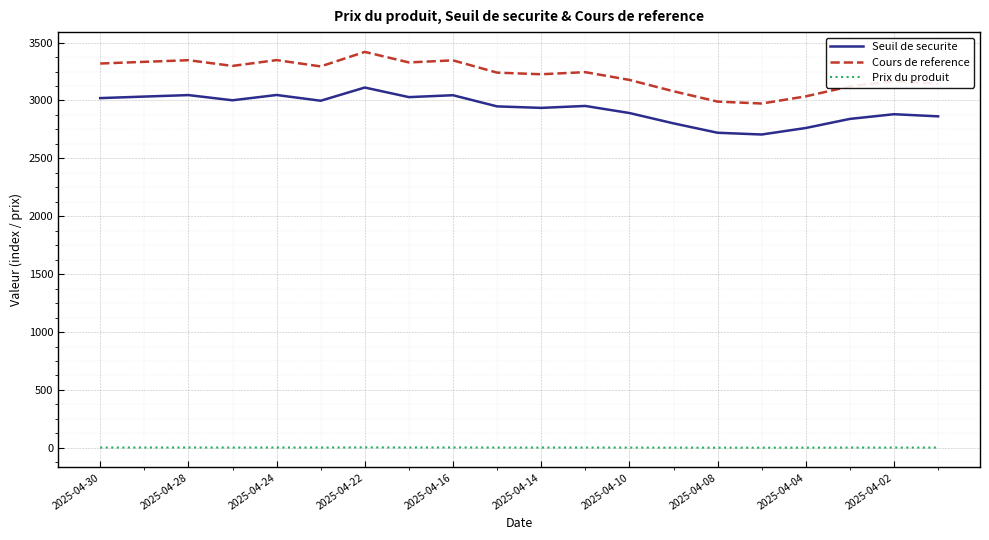

What is the difference between the maximum and minimum values in the Cours de reference series?

445.8